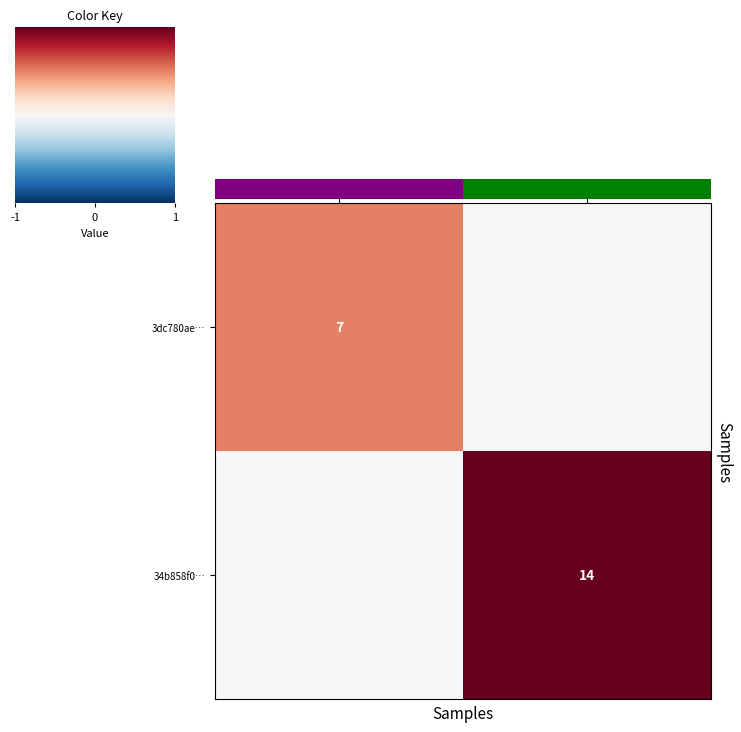

How many data points in row_0 are above 0?

1